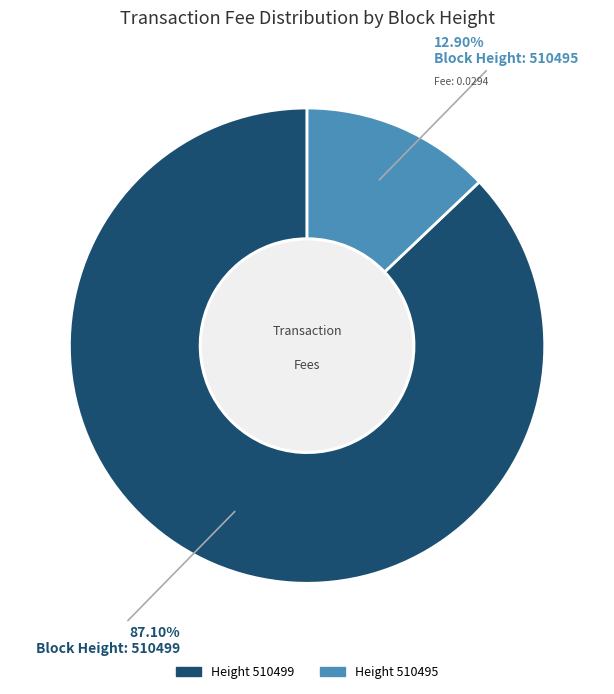

How many slices are in this pie chart?

2